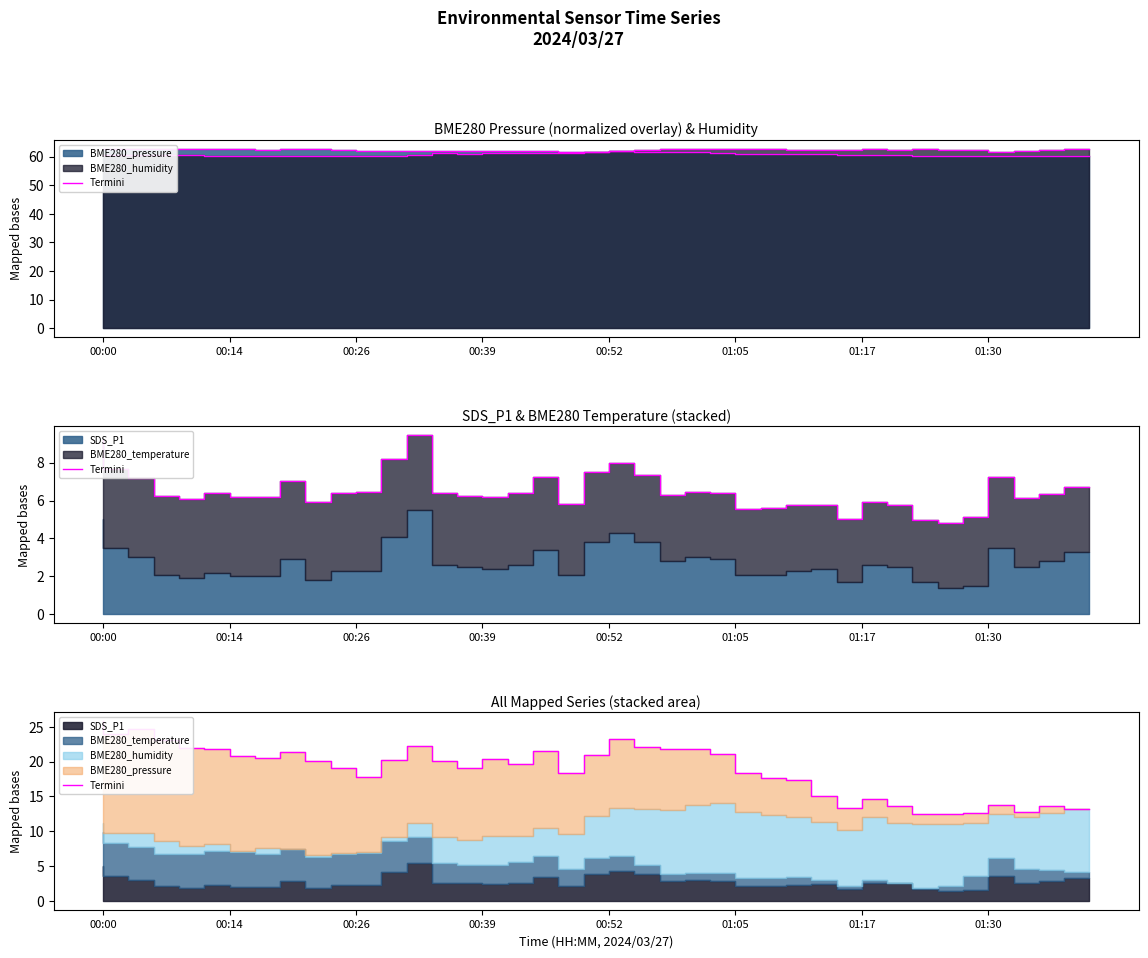

What is the highest value of the Termini_pressure series?

62.7